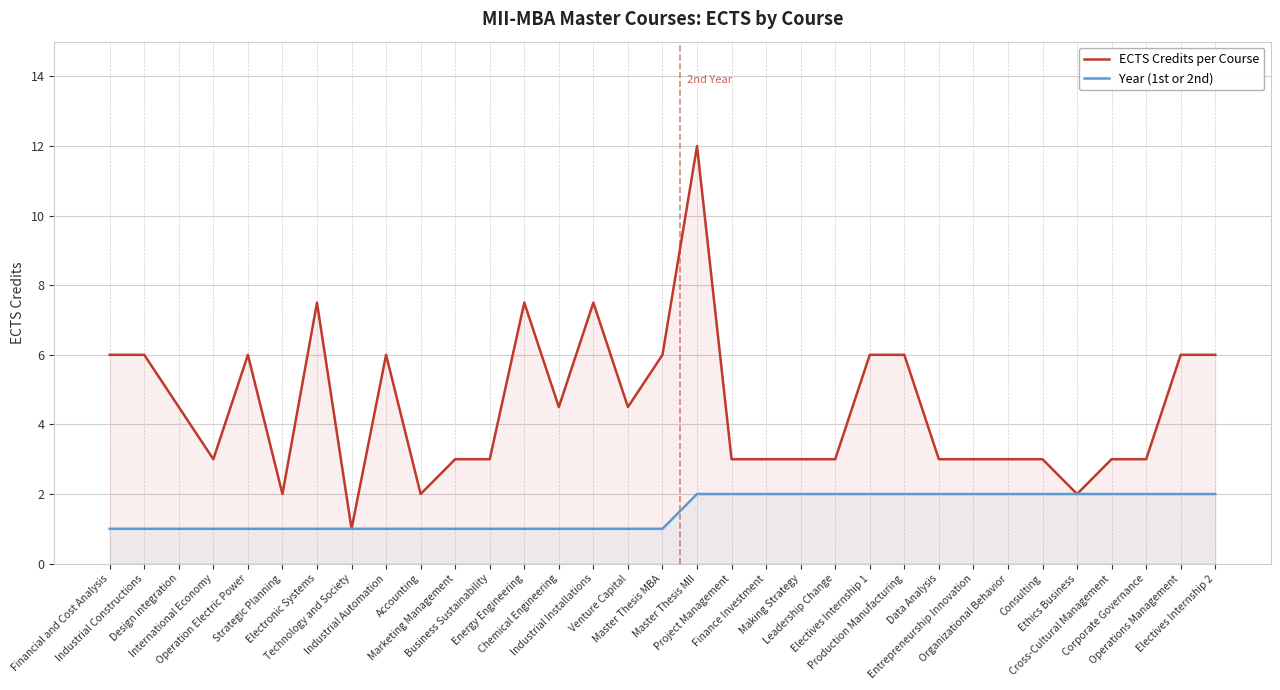

What is the value of the Year (1st or 2nd) point at the 32nd from the left?

2.0